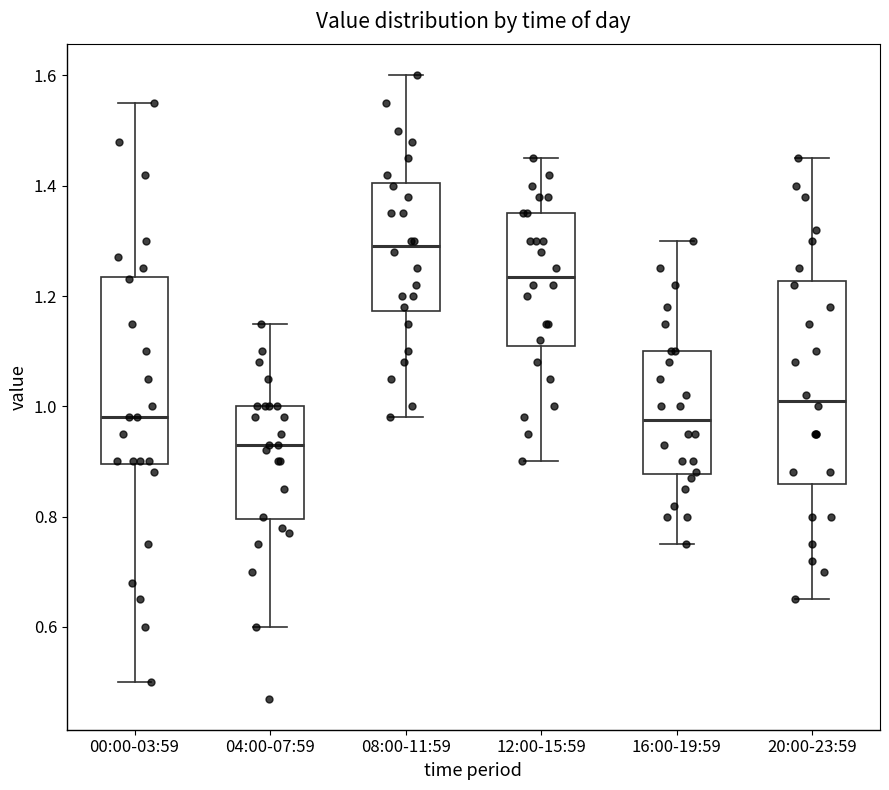

Reading left to right, transcribe this box plot: for each box, give where its median line is, the range the box spans, and where its two whiskers end, as read against the y-axis. The values are not printed on the chart, so give them approximately, as read against the axis.

00:00-03:59: median 0.98, box 0.90 to 1.24, whiskers 0.50 to 1.56
04:00-07:59: median 0.94, box 0.80 to 1.00, whiskers 0.60 to 1.16
08:00-11:59: median 1.30, box 1.18 to 1.40, whiskers 0.98 to 1.60
12:00-15:59: median 1.24, box 1.12 to 1.36, whiskers 0.90 to 1.46
16:00-19:59: median 0.98, box 0.88 to 1.10, whiskers 0.76 to 1.30
20:00-23:59: median 1.02, box 0.86 to 1.22, whiskers 0.66 to 1.46